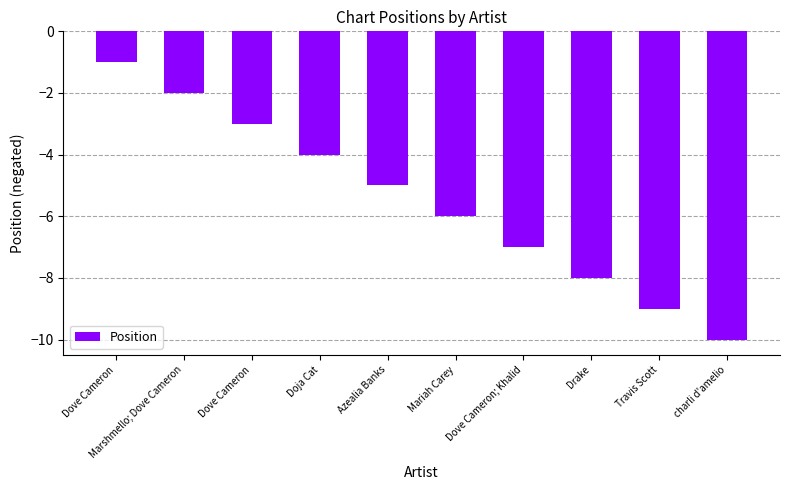

What is the label of the 1st bar from the right?

charli d'amelio